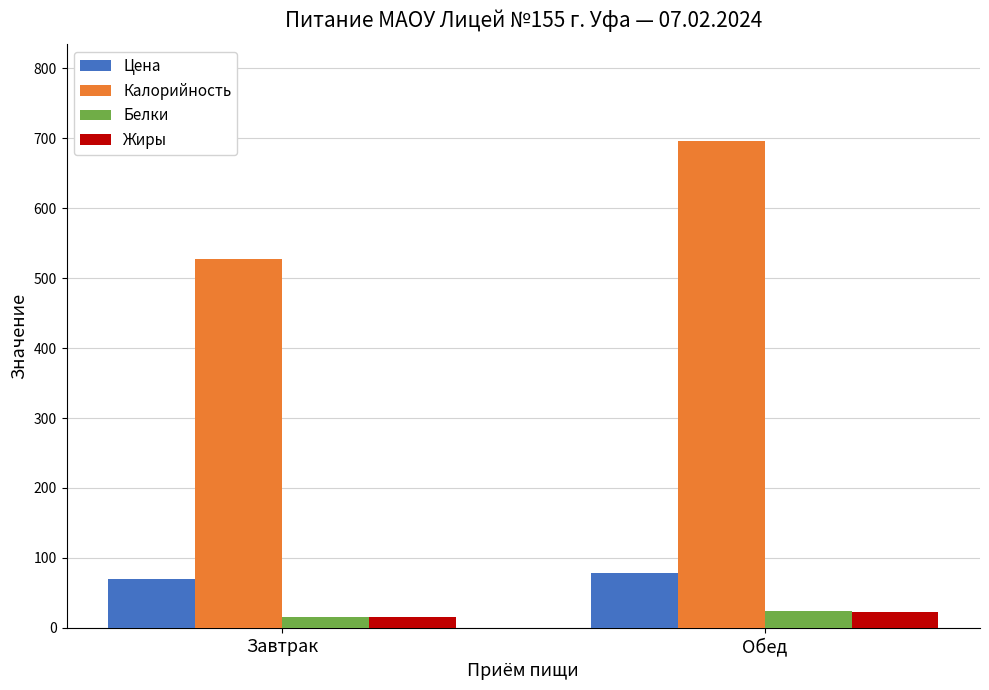

How many bars are there in each group?

4